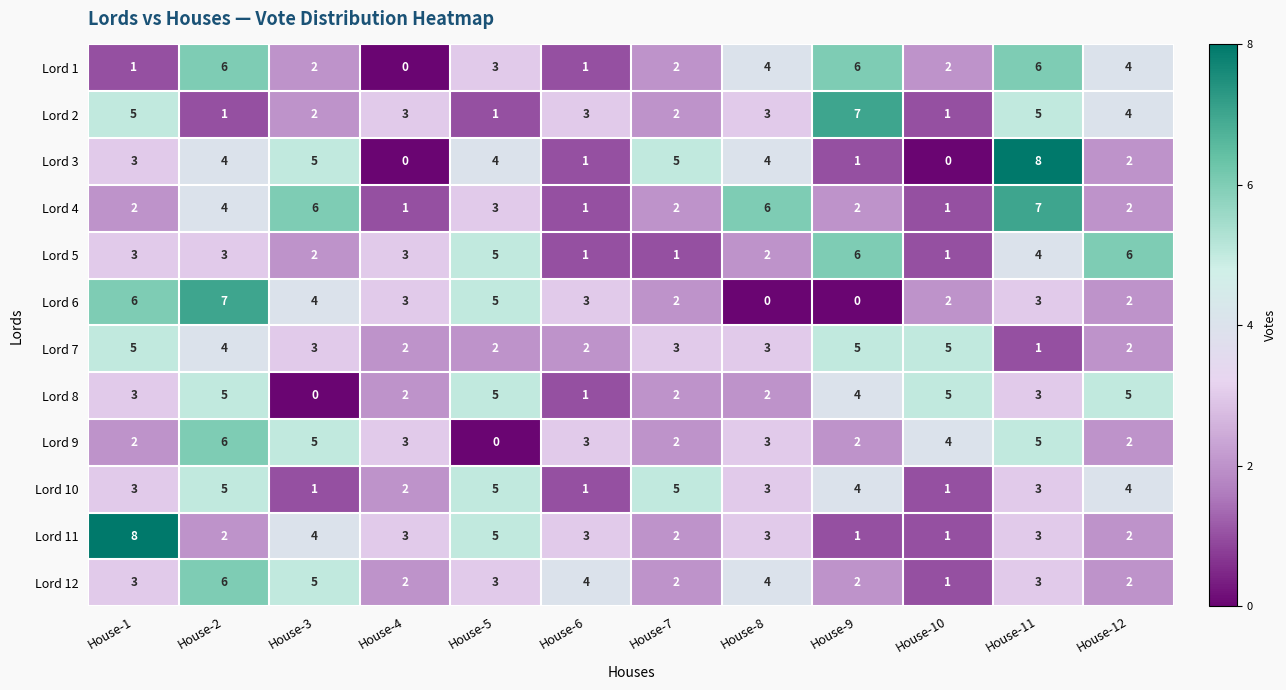

Is it true that Lord 10 equals 5 at House-7?

True